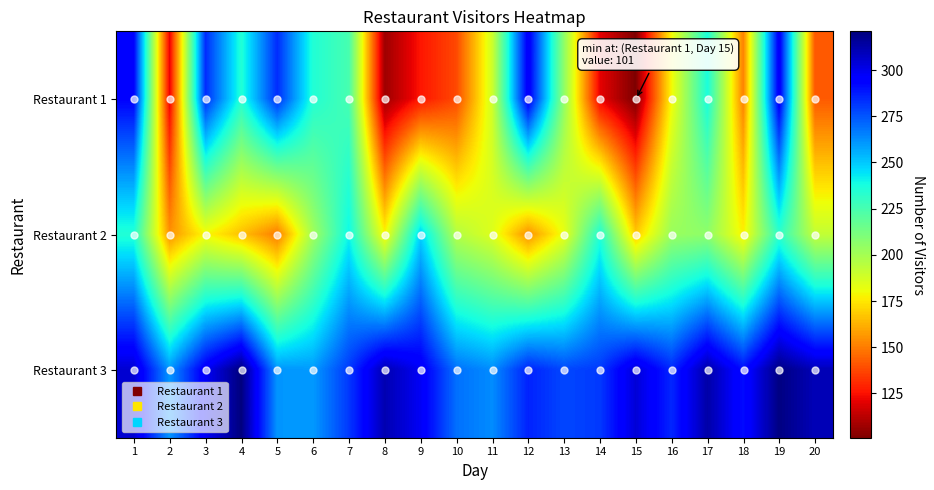

Rank the series by their maximum value, from highest to lowest.

Restaurant 3, Restaurant 1, Restaurant 2